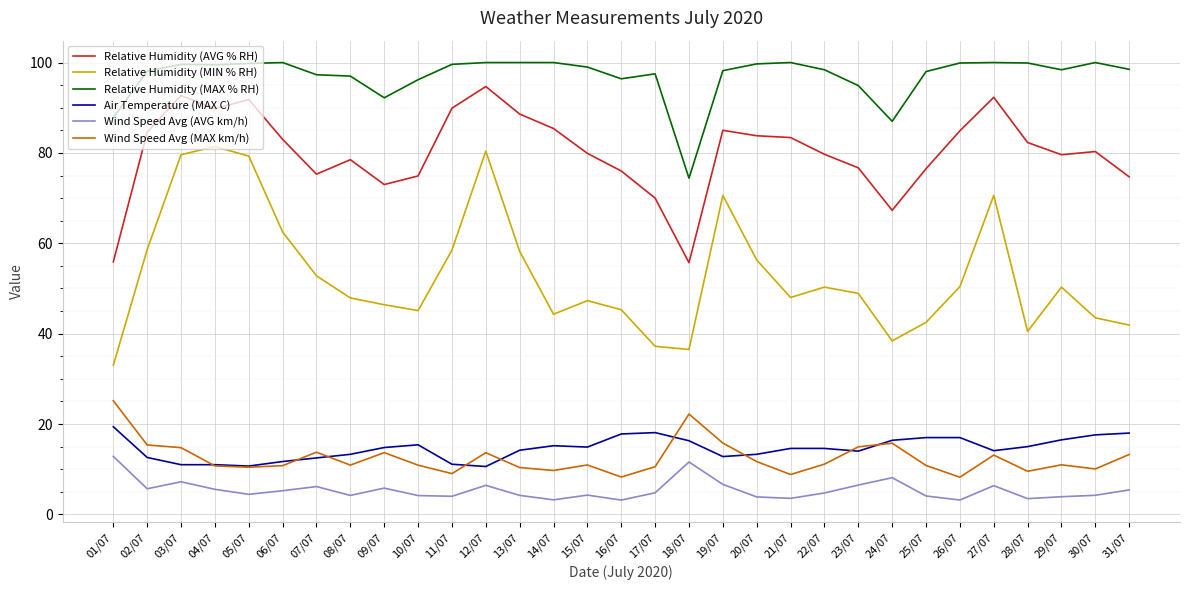

Does the chart display data point markers on the line(s)?

No